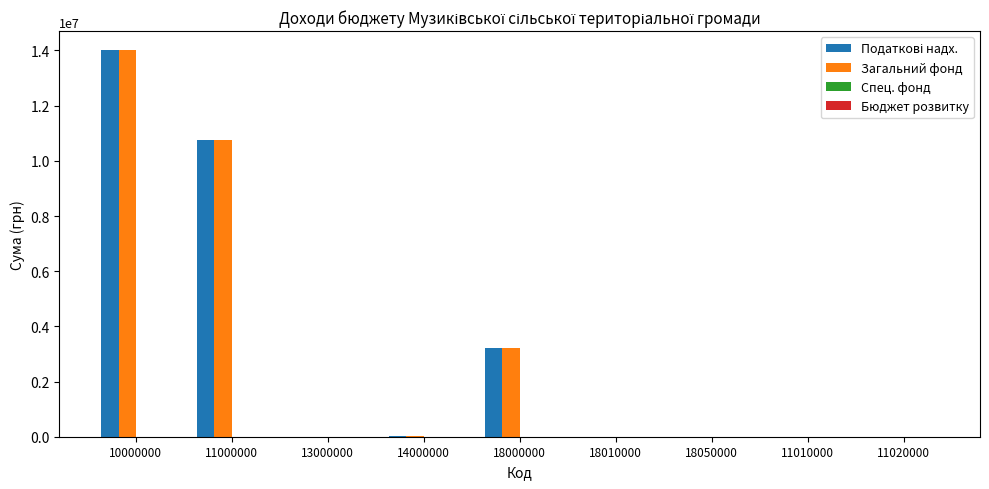

The Загальний фонд series shows 7059090 at 18010000. True or false?

False